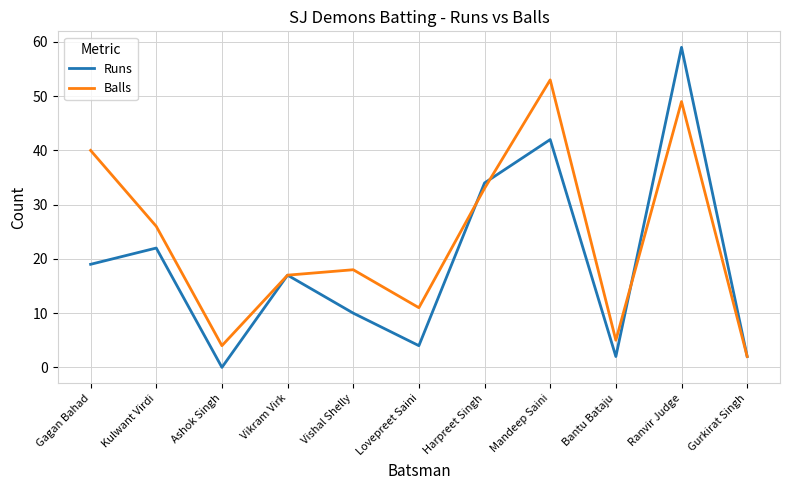

What position from the right is Vishal Shelly?

7